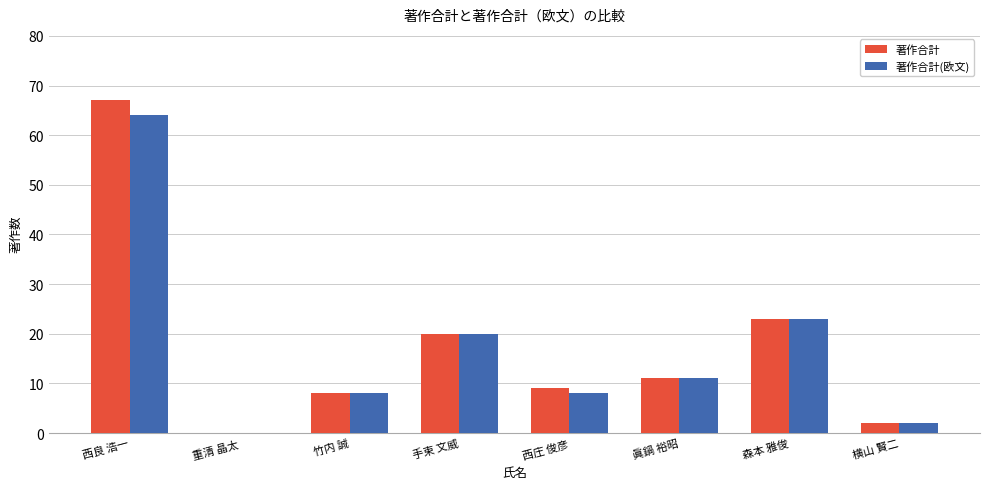

What is the greatest value displayed?

67